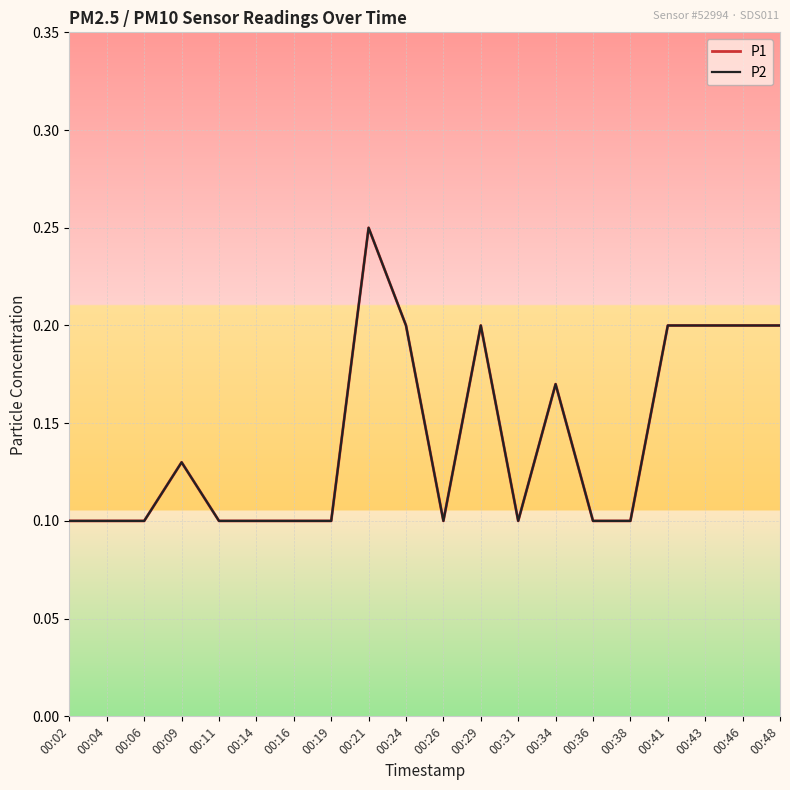

True or false: P1 and P2 cross at least once.

False